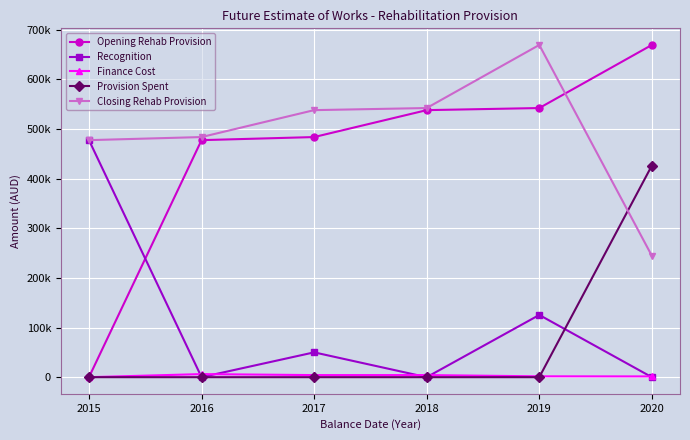

What are all the series names shown in the legend?

Opening Rehab Provision, Recognition, Finance Cost, Provision Spent, Closing Rehab Provision